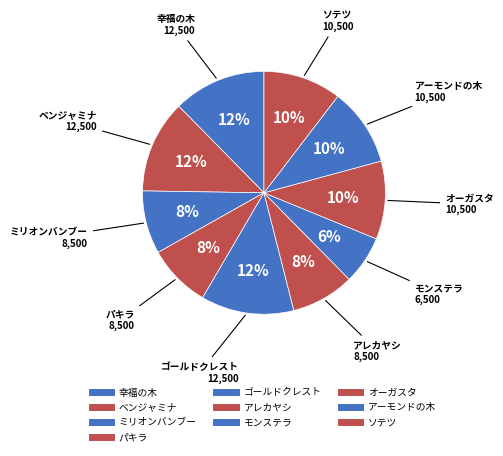

Count the number of slices in the pie.

10